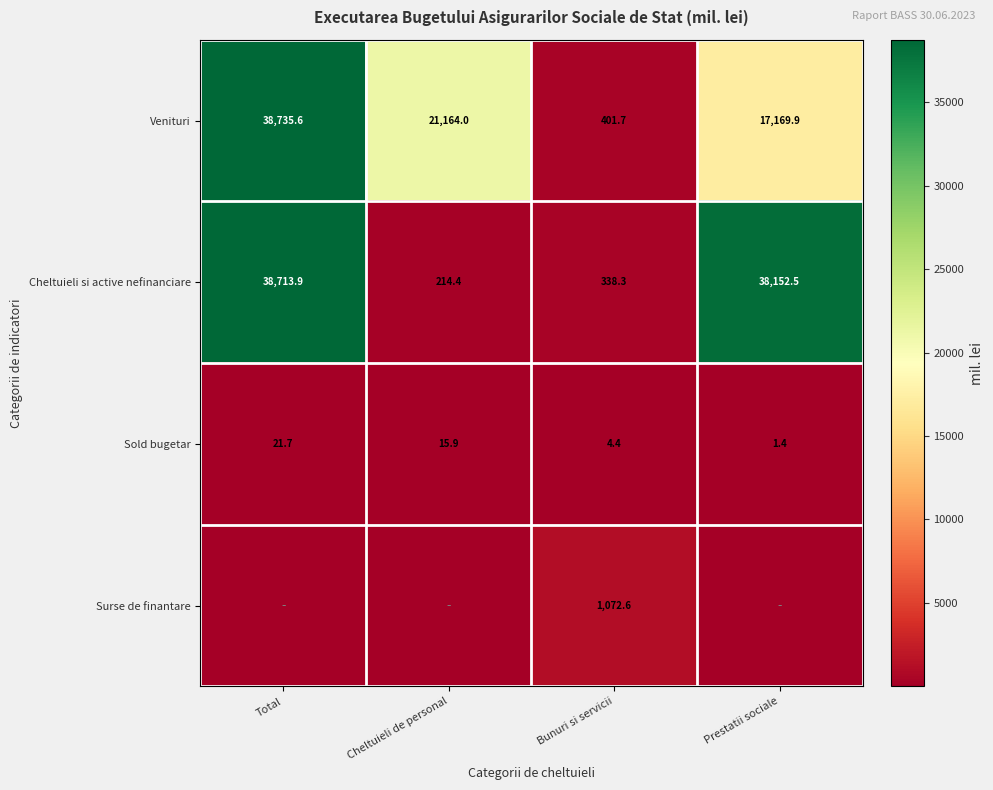

Where is Cheltuieli si active nefinanciare nearest to the value 19464?

Prestatii sociale